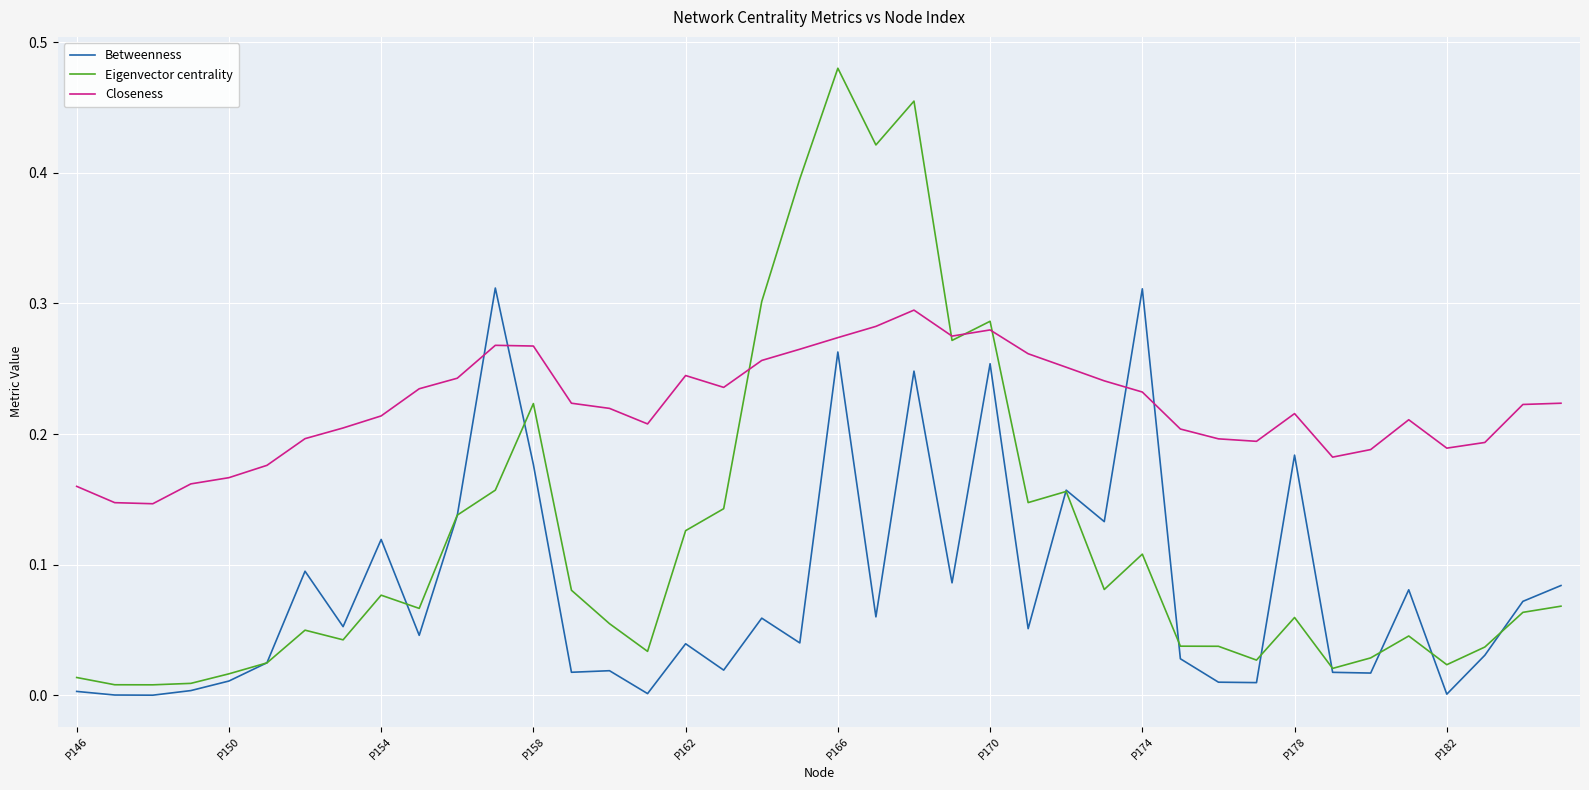

List the series in order of their overall mean, lowest first.

Betweenness, Eigenvector centrality, Closeness